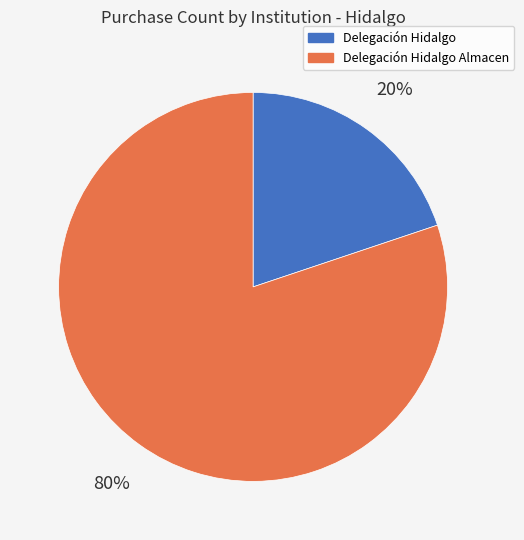

Count the number of slices in the pie.

2